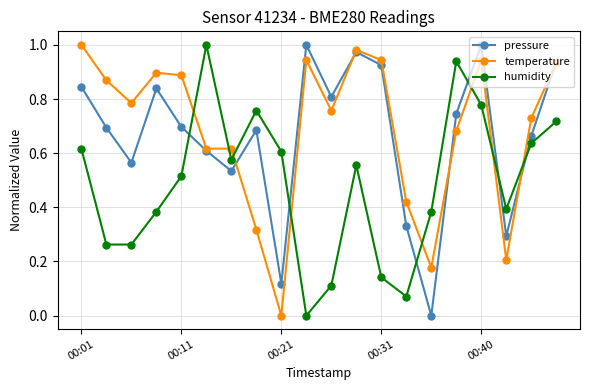

How many distinct data groups are displayed?

3